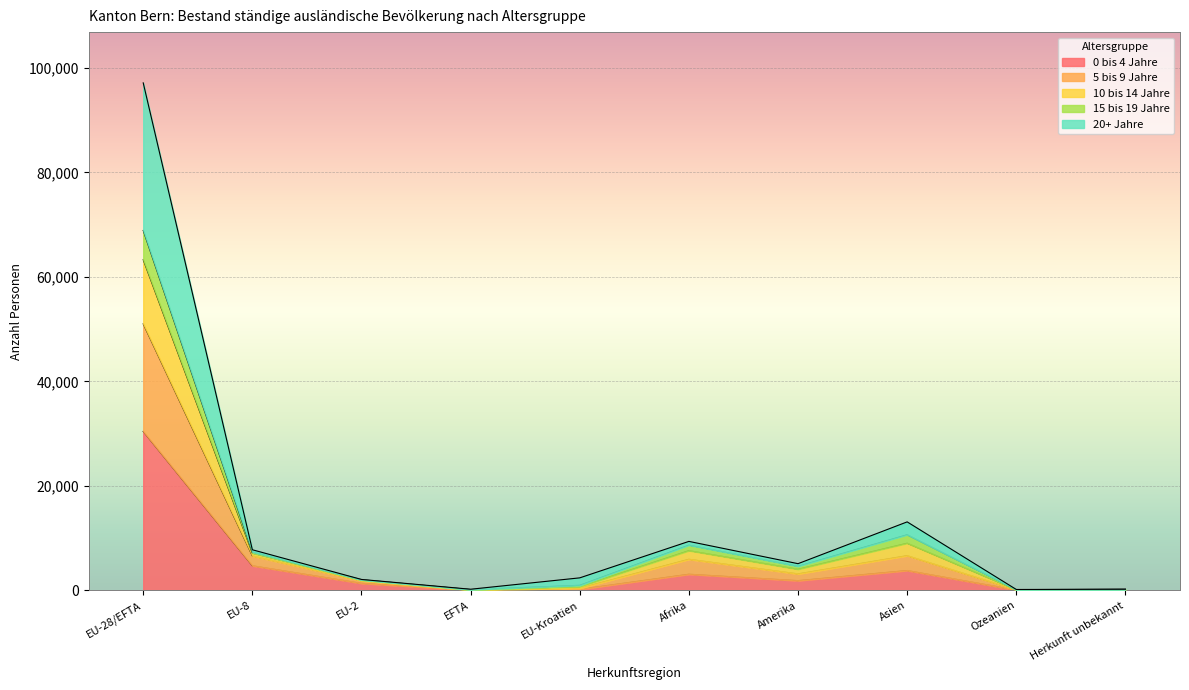

What is the difference between the highest and lowest values at EU-8?

3056